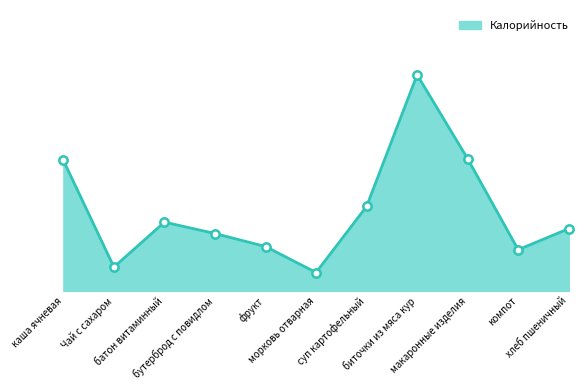

What is the value of the 2nd point from the left?

44